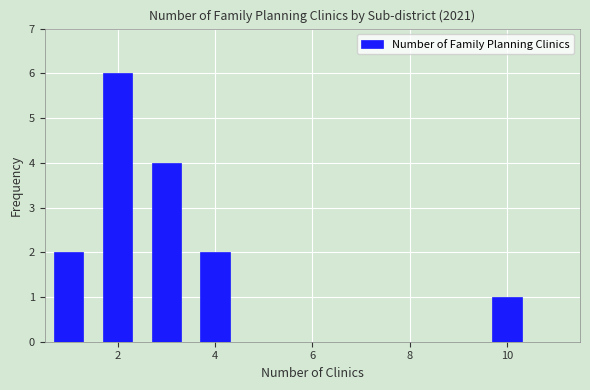

How tall is the bar that spans 2.5 to 3.5 on the x-axis? Neither the bar edges nor the heights are printed on the chart, so give them approximately, as read against the axes.

4